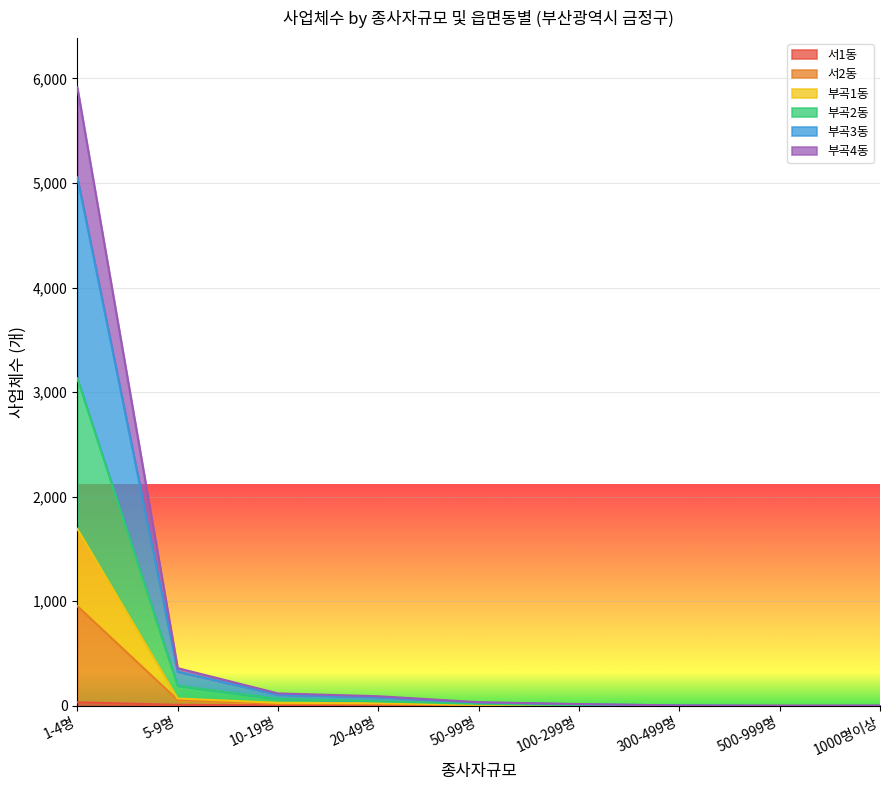

True or false: 서1동 and 부곡2동 intersect in this chart.

False